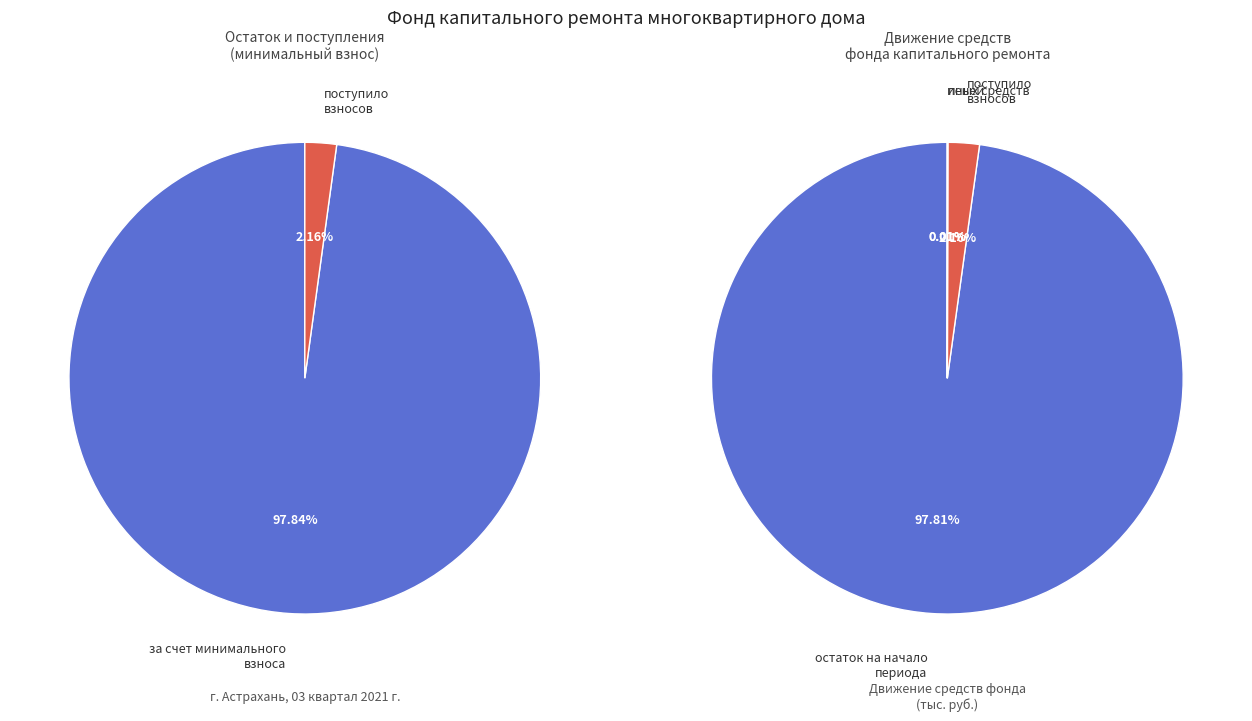

What percentage do сверх минимального размера взноса and за счет минимального взноса together represent?

100.0%